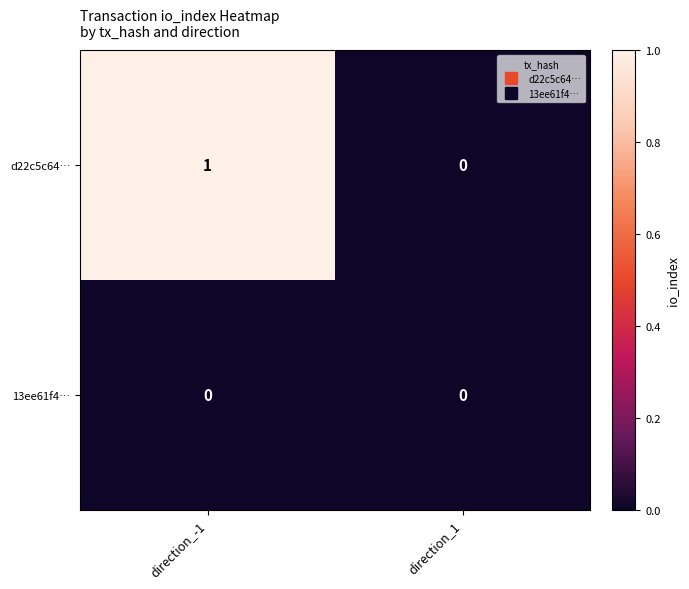

Where is d22c5c64… nearest to the value 0?

direction_1